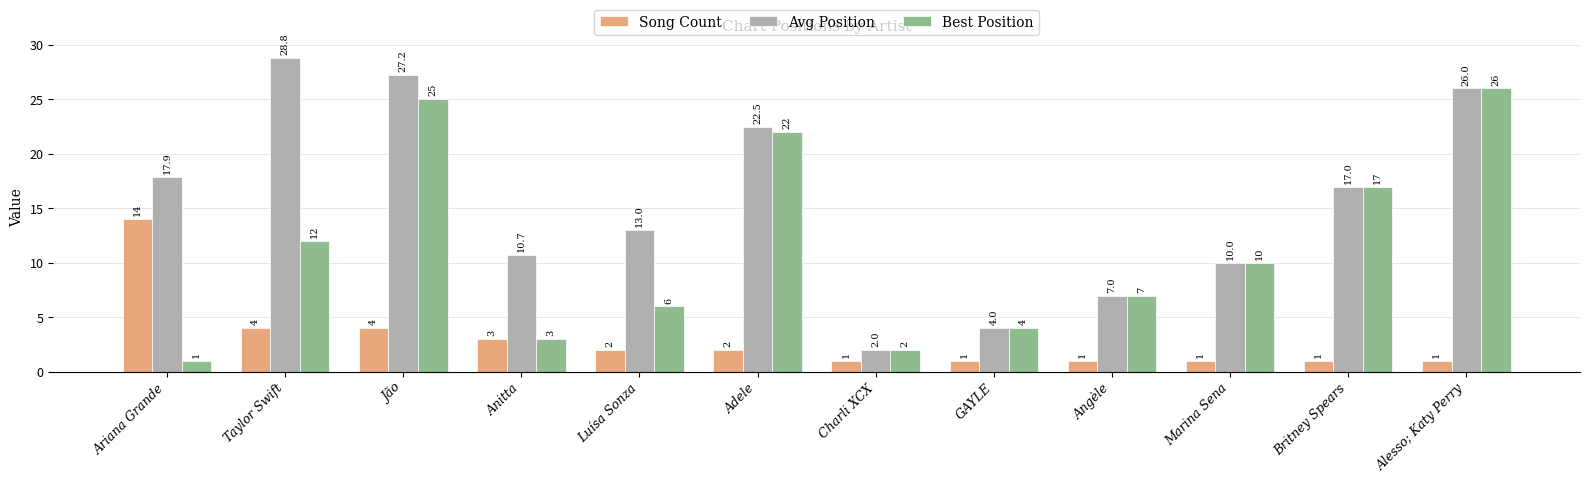

What is the label of the 9th bar from the right?

Anitta